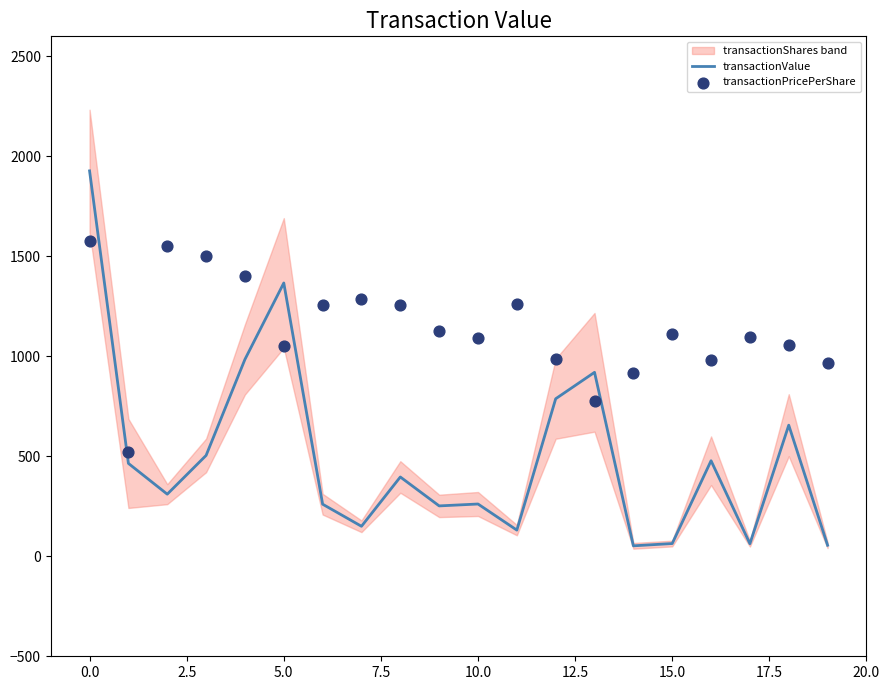

Which series has the largest total across all categories?

transactionPricePerShare